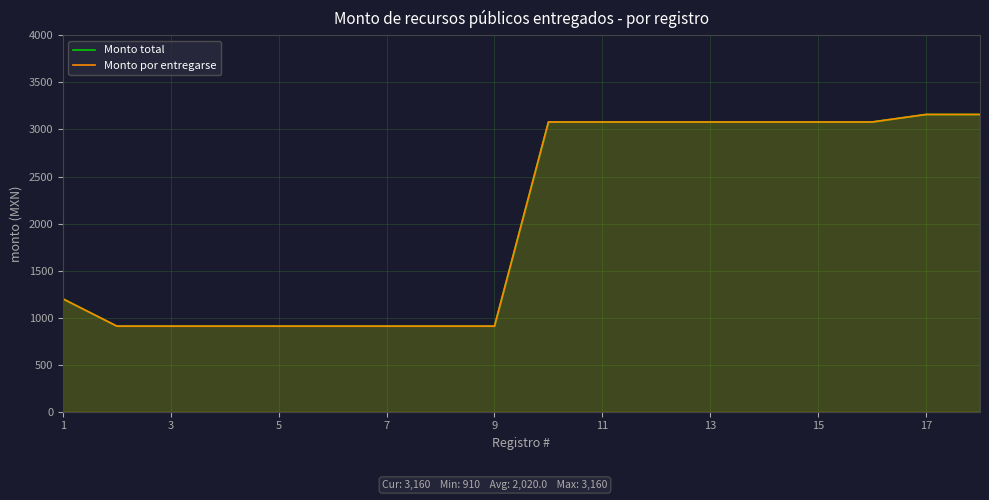

Which series has the largest range (max minus min)?

Monto total